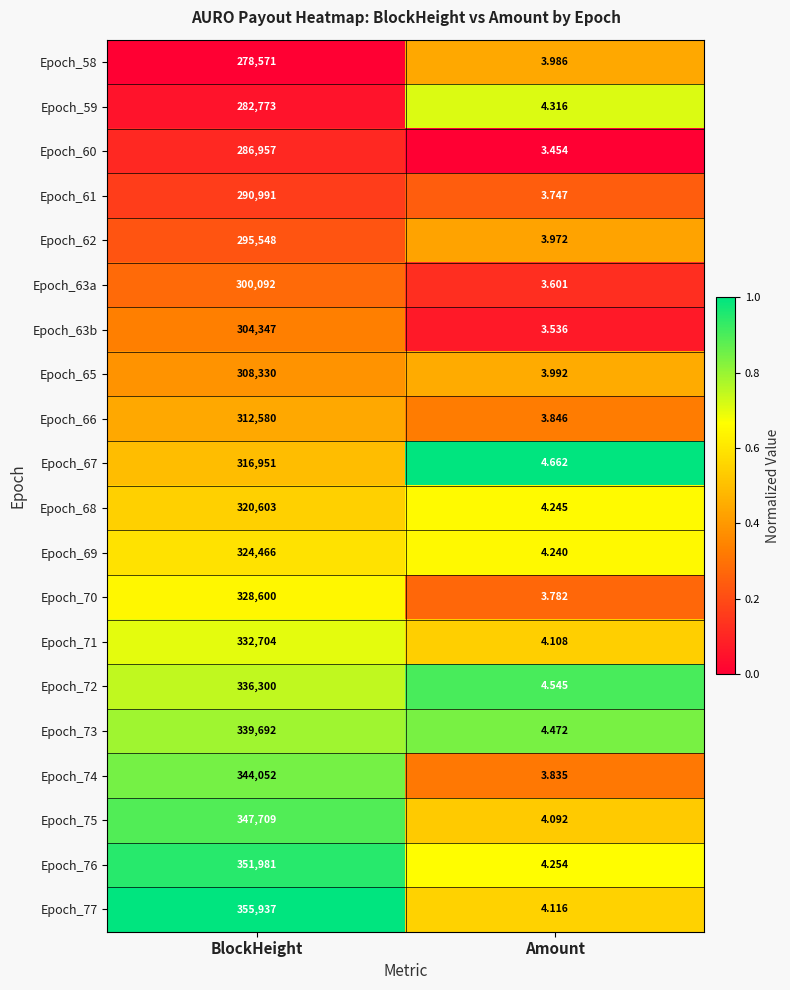

List the labels in order of Epoch_74 value, largest first.

BlockHeight, Amount